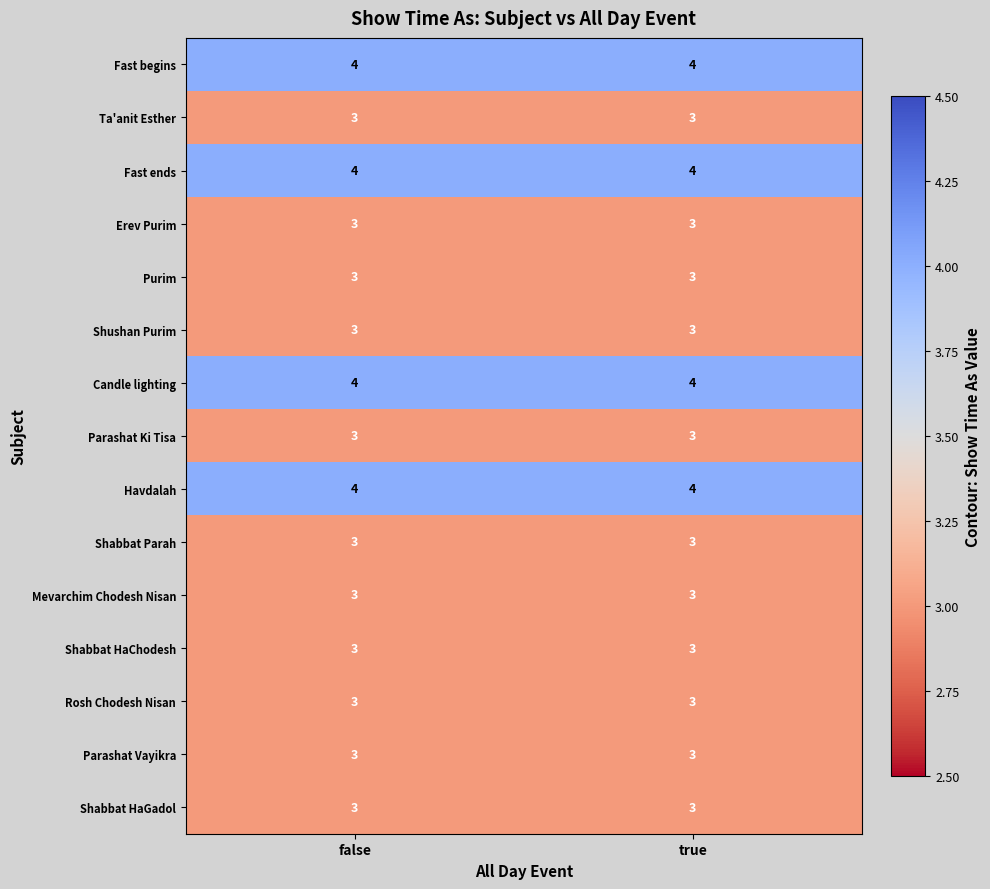

Reading right to left, what are all the values shown in this chart?

Fast begins: true=4	false=4
Ta'anit Esther: true=3	false=3
Fast ends: true=4	false=4
Erev Purim: true=3	false=3
Purim: true=3	false=3
Shushan Purim: true=3	false=3
Candle lighting: true=4	false=4
Parashat Ki Tisa: true=3	false=3
Havdalah: true=4	false=4
Shabbat Parah: true=3	false=3
Mevarchim Chodesh Nisan: true=3	false=3
Shabbat HaChodesh: true=3	false=3
Rosh Chodesh Nisan: true=3	false=3
Parashat Vayikra: true=3	false=3
Shabbat HaGadol: true=3	false=3